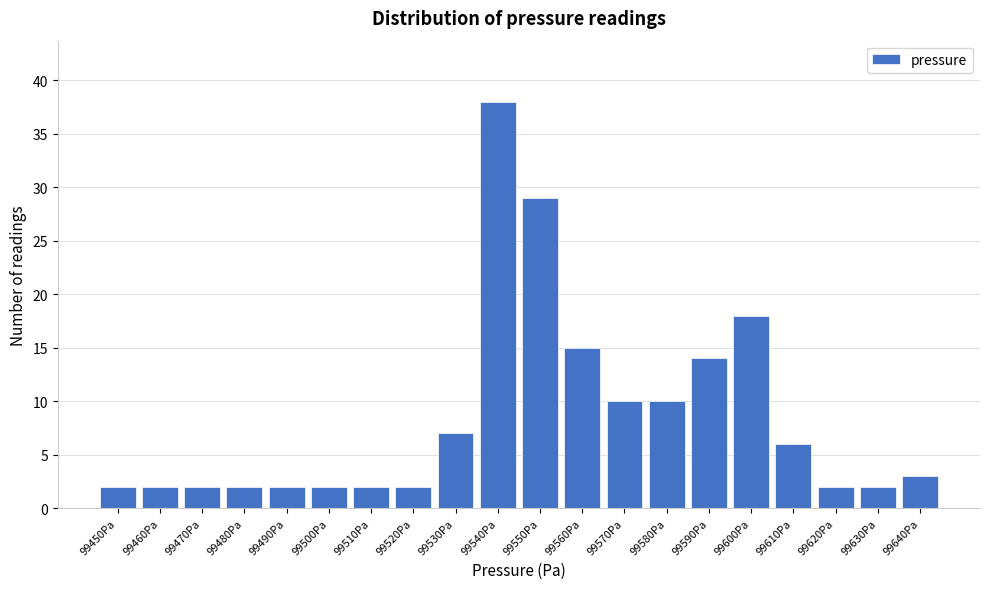

Reading left to right, extract all data points from this chart.

2	2	2	2	2	2	2	2	7	38	29	15	10	10	14	18	6	2	2	3